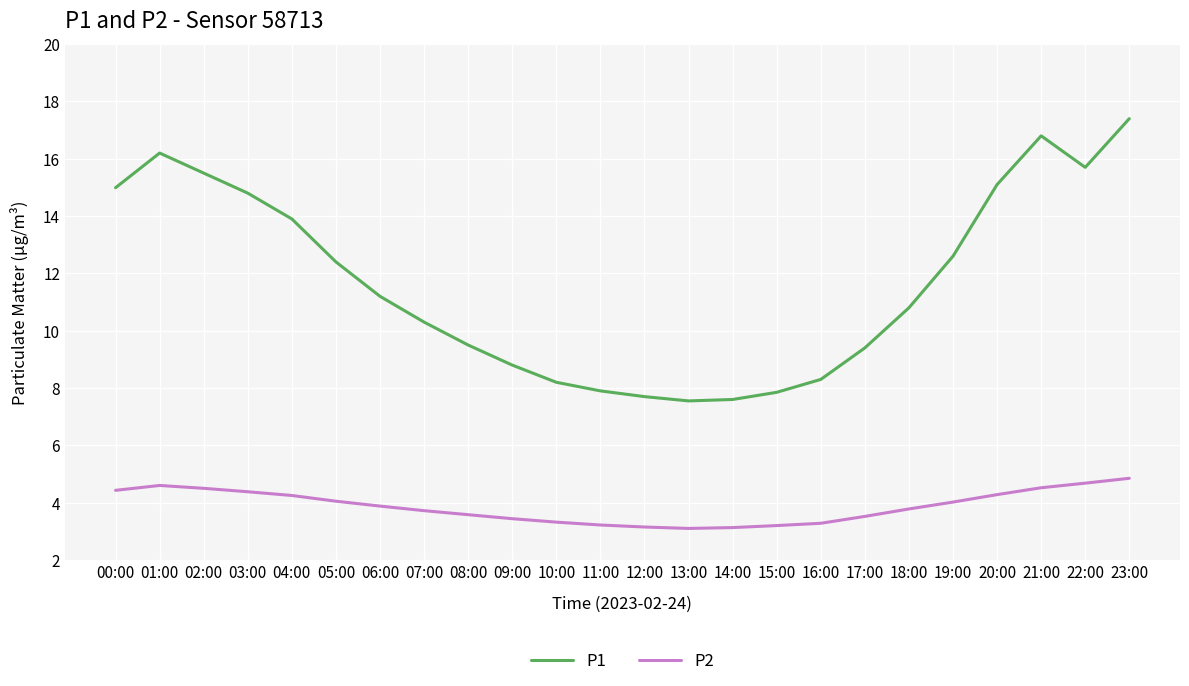

How many distinct data groups are displayed?

2